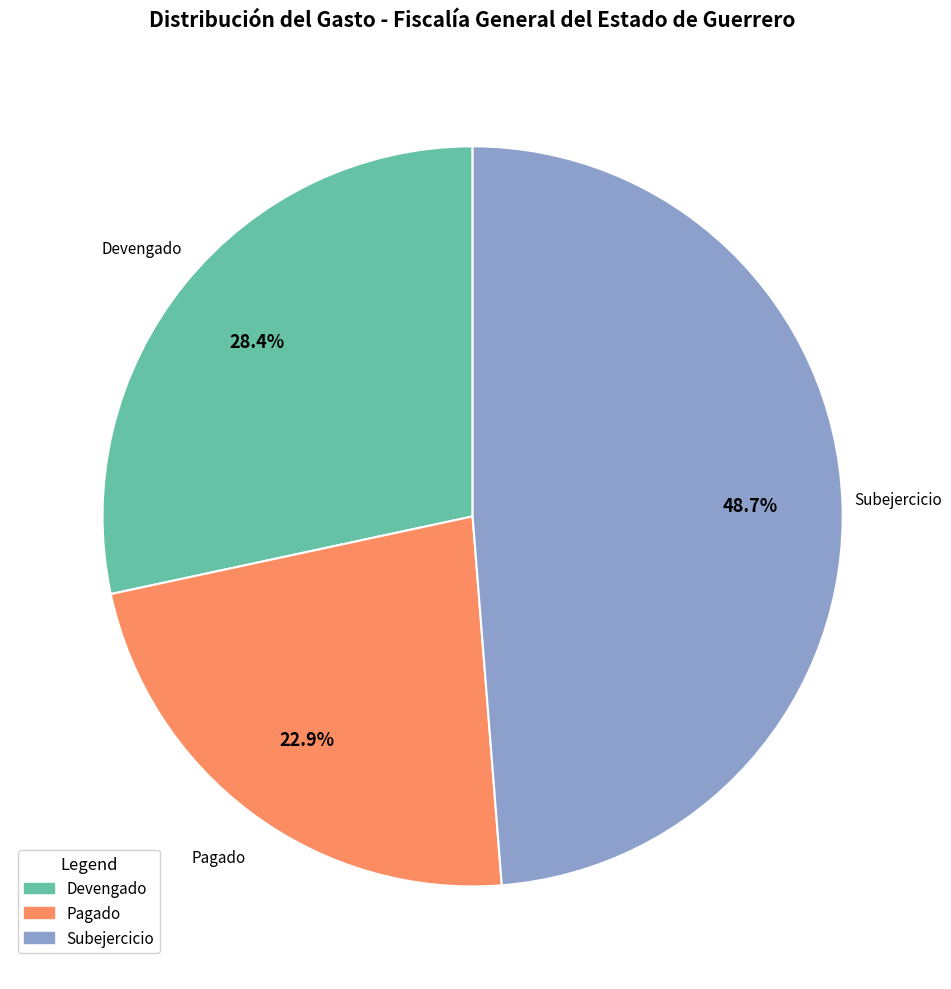

What percentage is NOT represented by Pagado?

77.1%